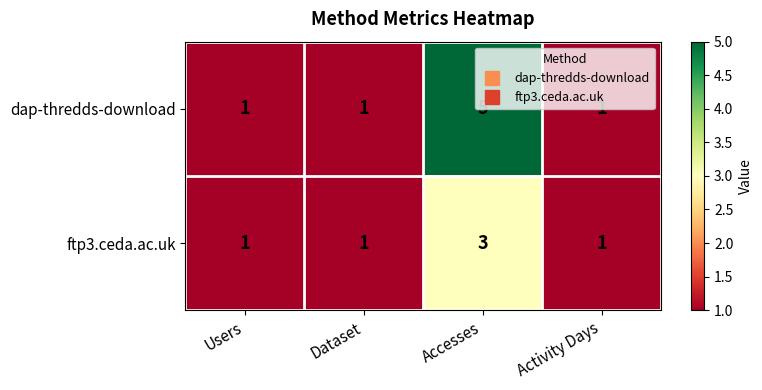

Is the value of dap-thredds-download at Users greater than the value of ftp3.ceda.ac.uk at Accesses?

No